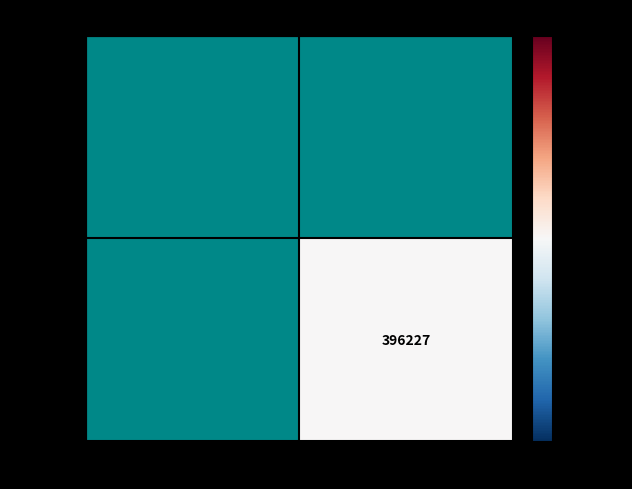

Is the value of RCC6029 at Provider 1 greater than the value of BBCC246 at Provider 1?

No